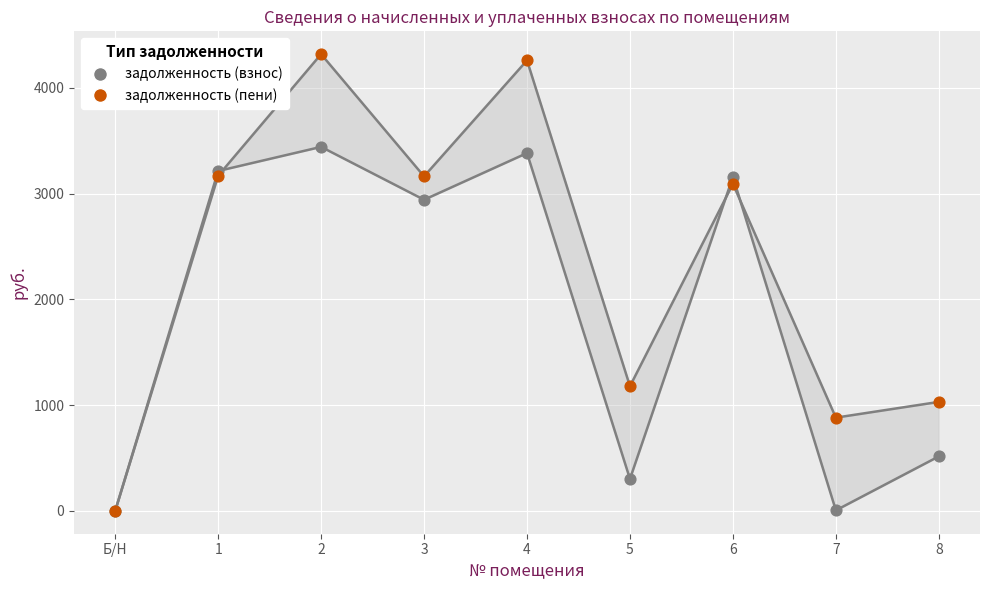

Which series contains the highest Y value?

задолженность (пени)